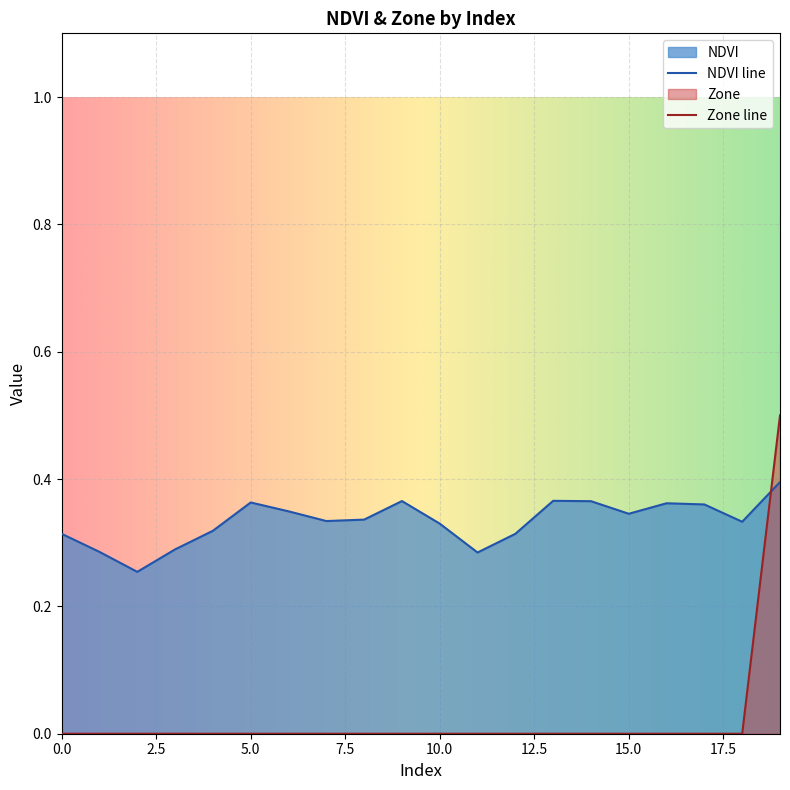

Which series has the largest total across all categories?

NDVI line